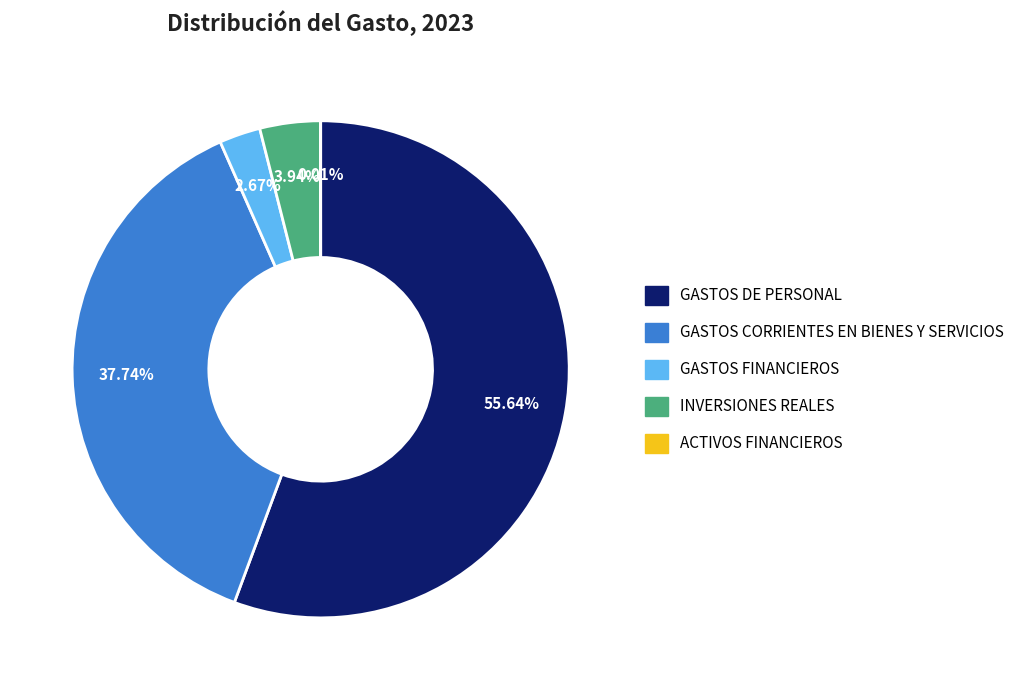

Which category has the biggest portion of the pie?

GASTOS DE PERSONAL